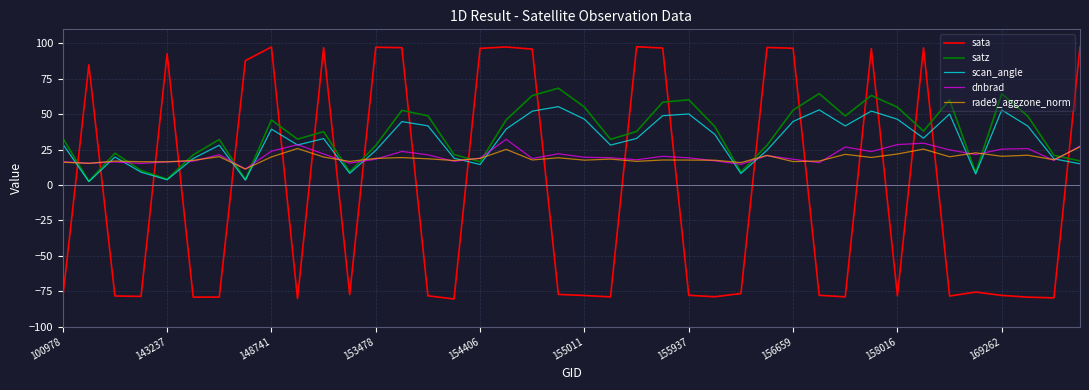

True or false: satz and sata intersect in this chart.

True